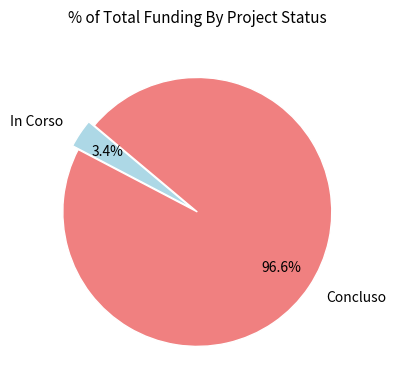

How many segments does this pie chart have?

2